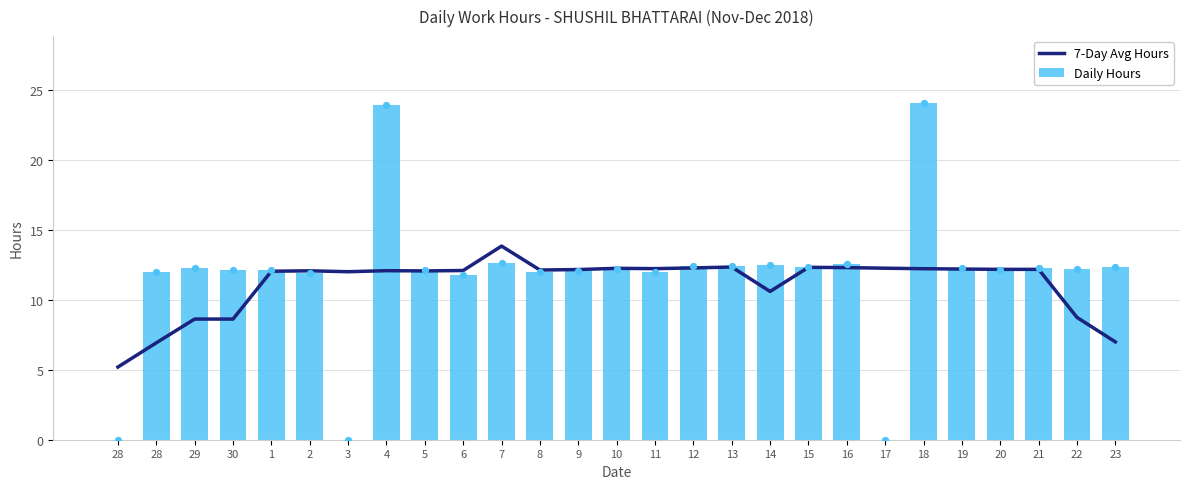

Is the value of Daily Hours at 6 greater than the value of 7-Day Avg Hours at 3?

No